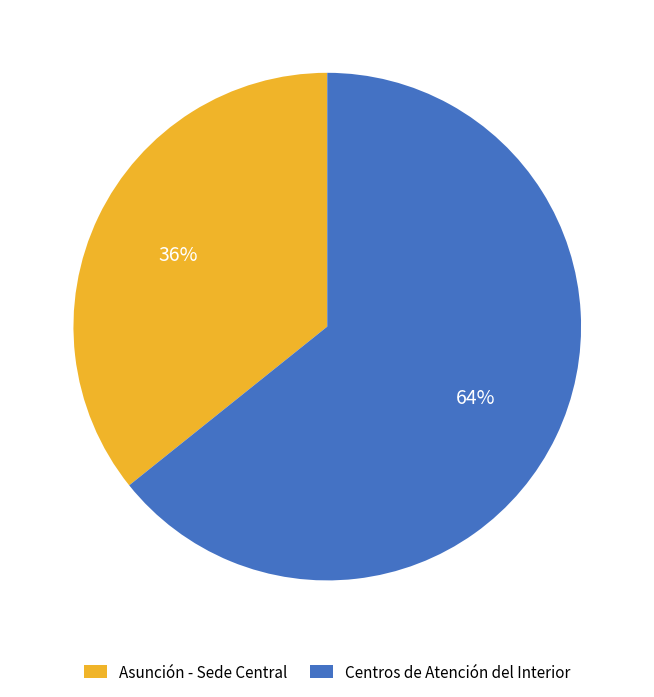

True or false: Centros de Atención del Interior accounts for 56% of the total.

False